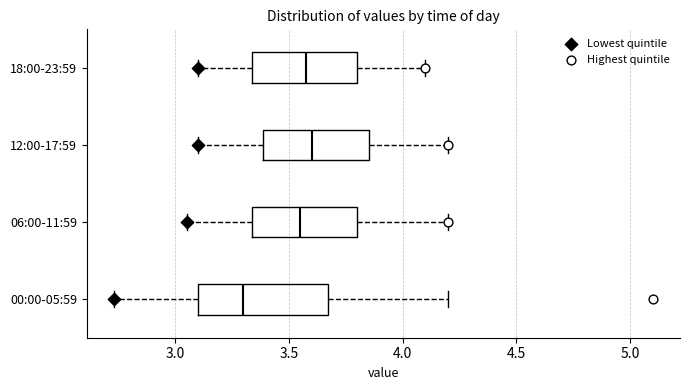

Reading bottom to top, transcribe this box plot: for each box, give where its median line is, the range the box spans, and where its two whiskers end, as read against the x-axis. The values are not printed on the chart, so give them approximately, as read against the axis.

00:00-05:59: median 3.30, box 3.10 to 3.65, whiskers 2.75 to 4.20
06:00-11:59: median 3.55, box 3.35 to 3.80, whiskers 3.05 to 4.20
12:00-17:59: median 3.60, box 3.40 to 3.85, whiskers 3.10 to 4.20
18:00-23:59: median 3.60, box 3.35 to 3.80, whiskers 3.10 to 4.10